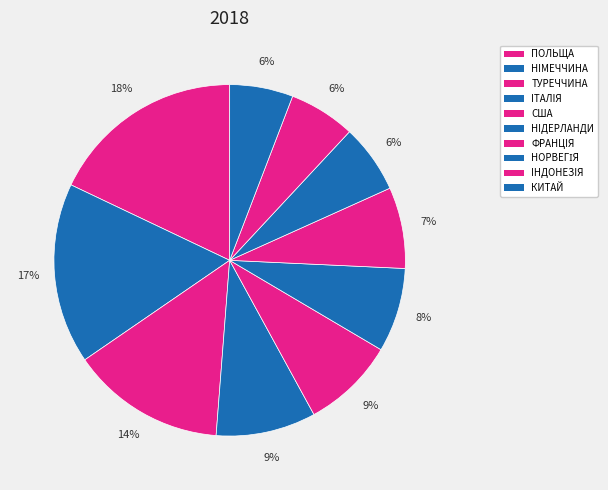

Approximately how many times larger is the value at ТУРЕЧЧИНА compared to НОРВЕГІЯ?

2.2